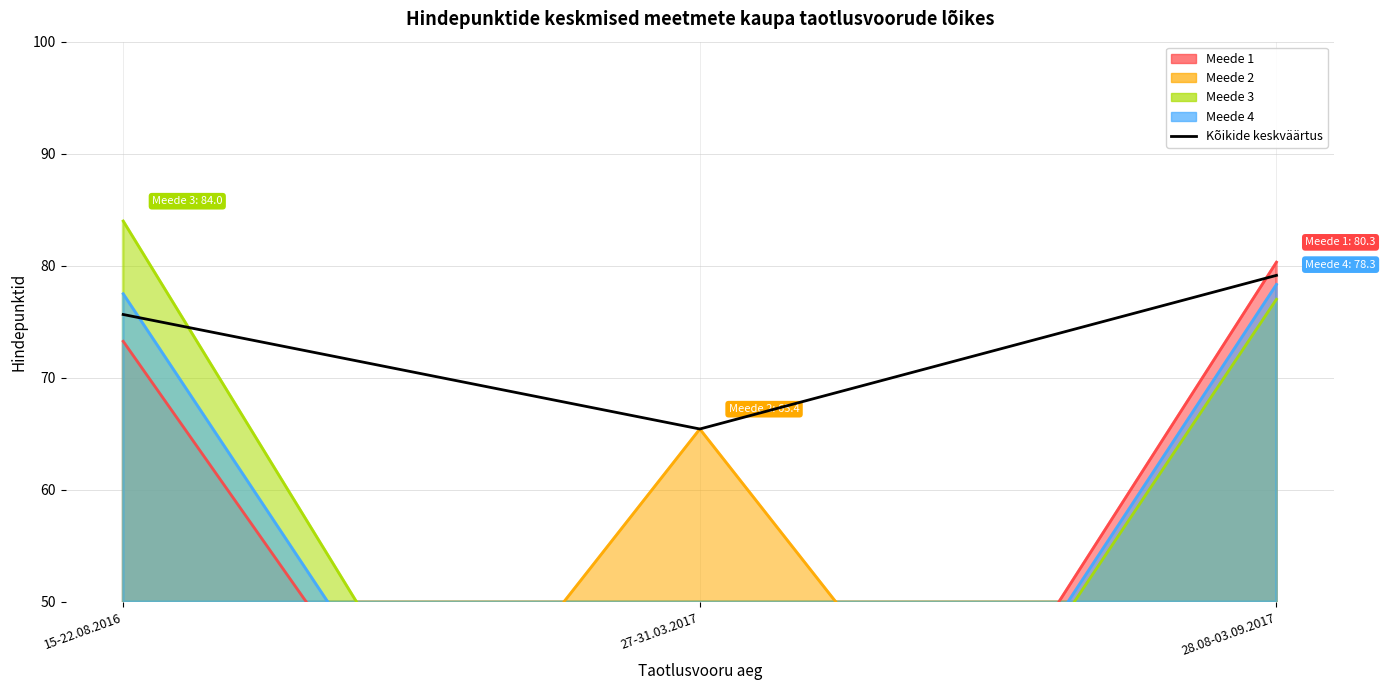

Read the value at 15-22.08.2016.

75.7